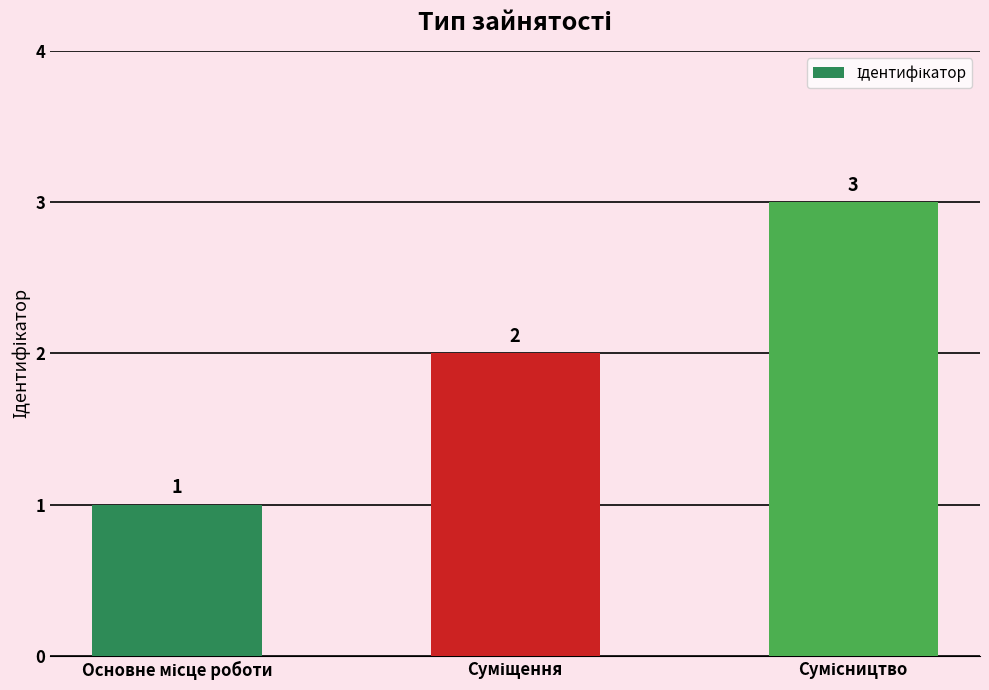

What is the greatest value displayed?

3